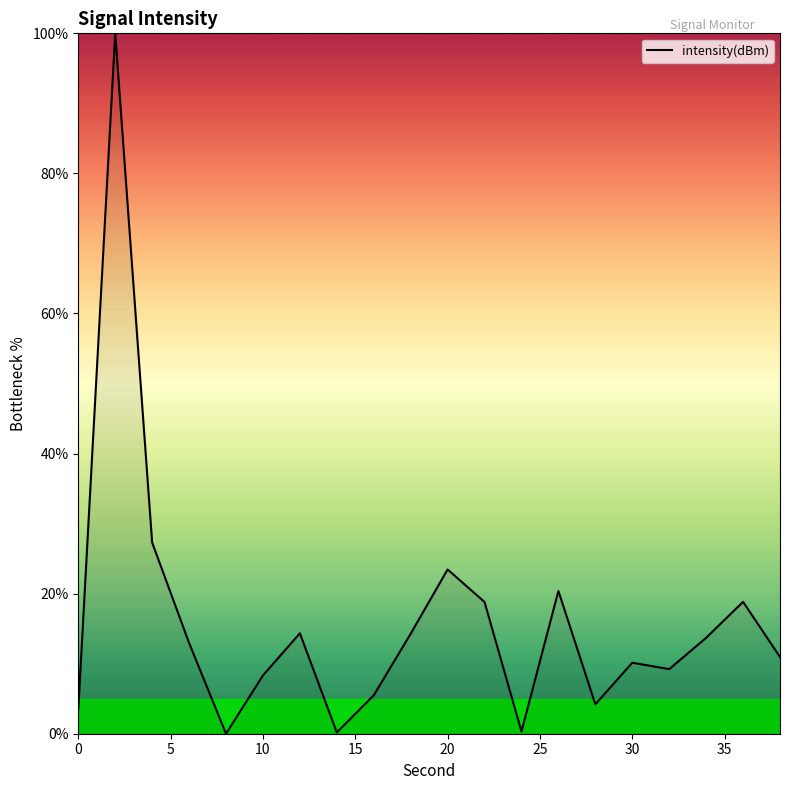

What is the maximum value shown in the chart?

100.0